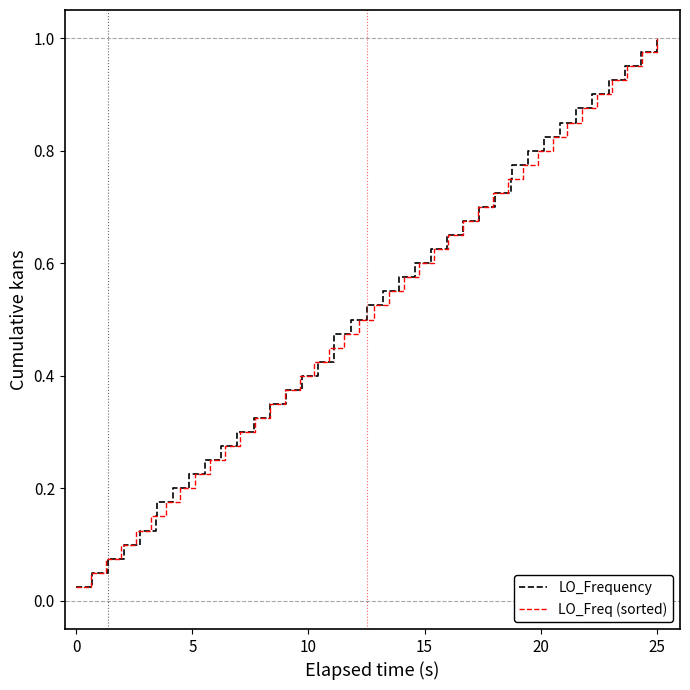

The value of LO_Freq (sorted) at 25 is 0.3. True or false?

False